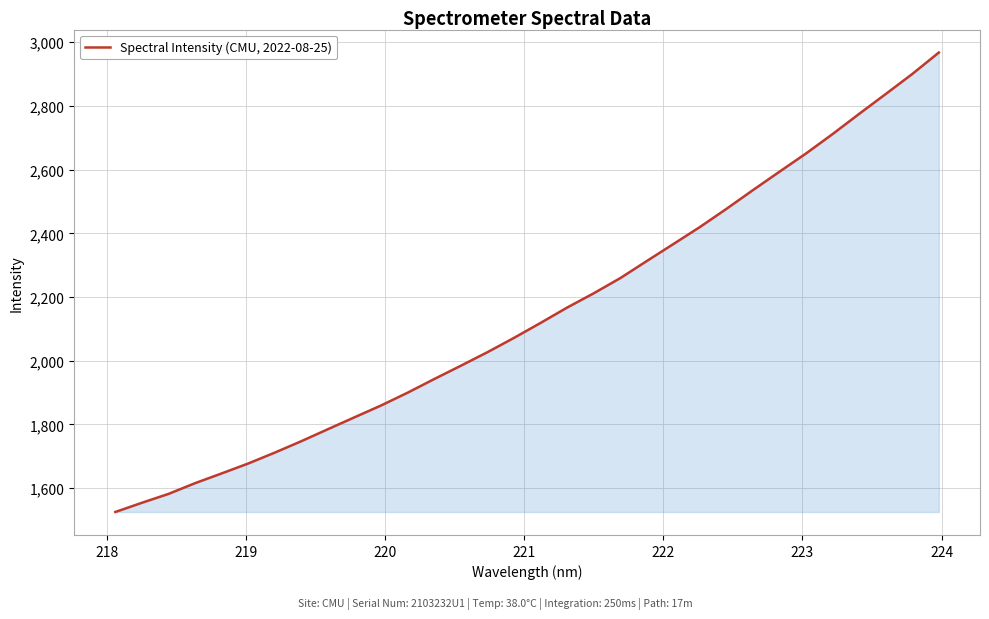

Does the chart have visible grid lines?

Yes